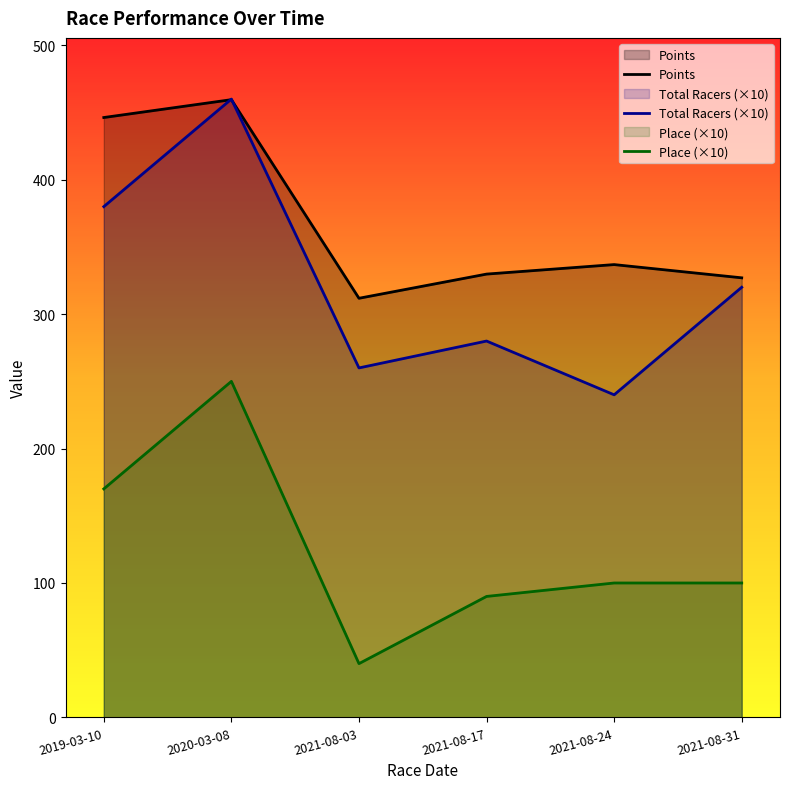

True or false: Total Racers and Place cross at least once.

False